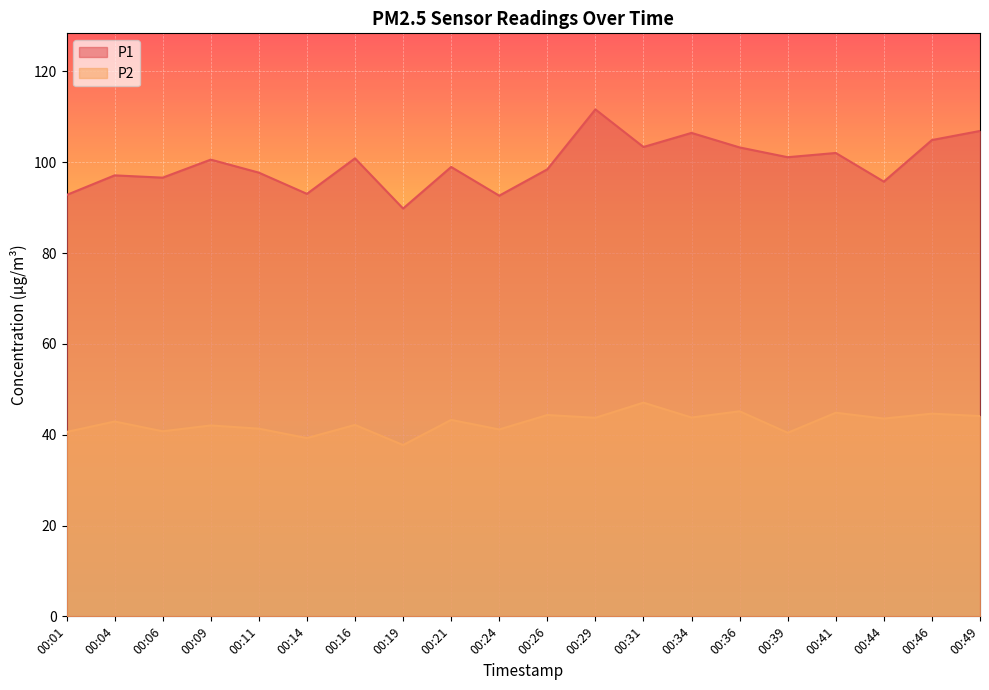

Rank the series by their maximum value, from highest to lowest.

P1, P2